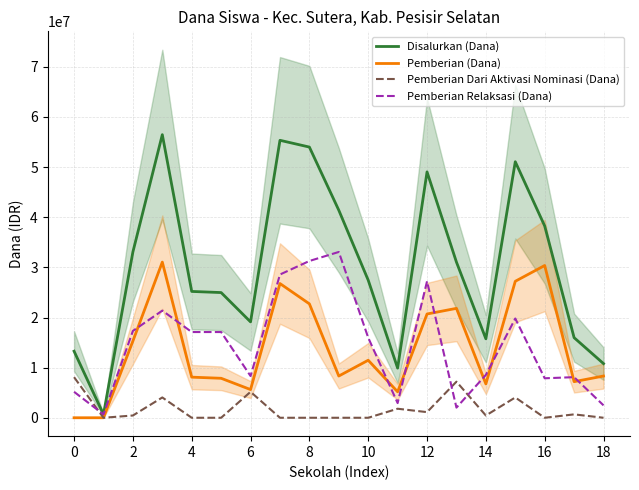

True or false: Pemberian Relaksasi (Dana) and Disalurkan (Dana) cross at least once.

False